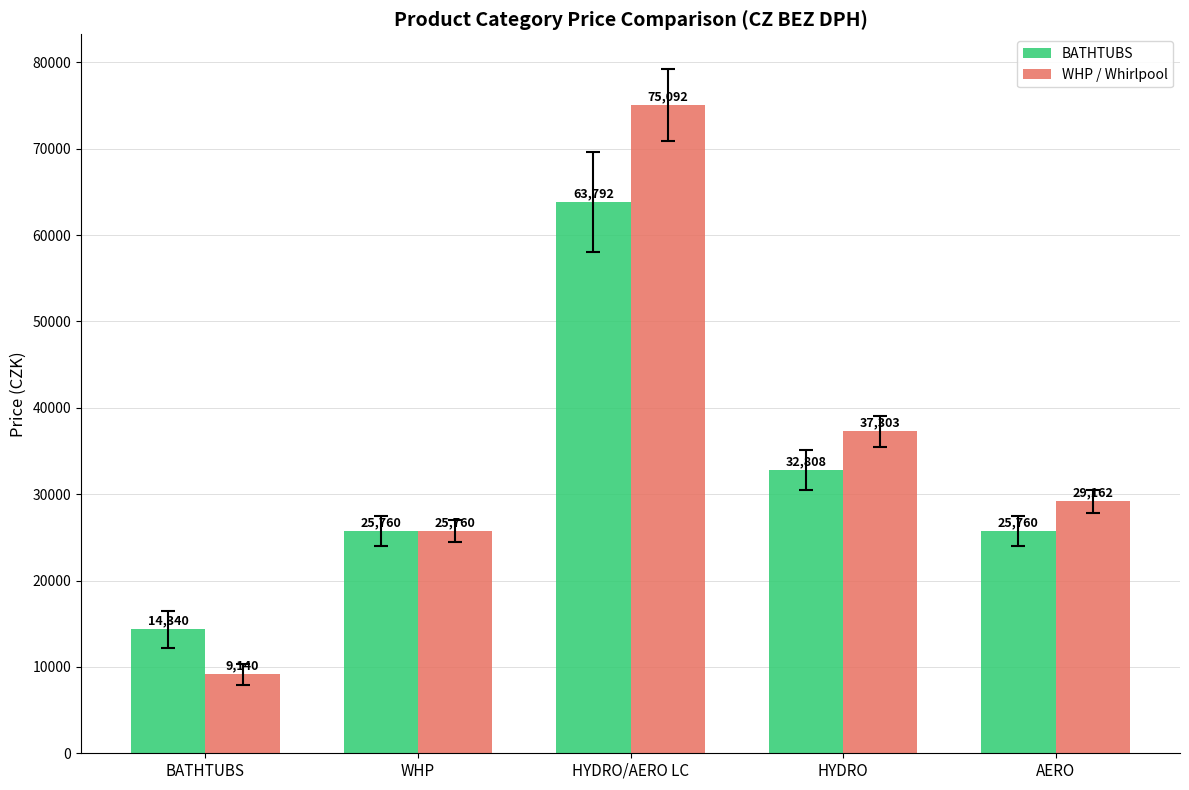

At which label is WHP / Whirlpool closest to 42116?

HYDRO